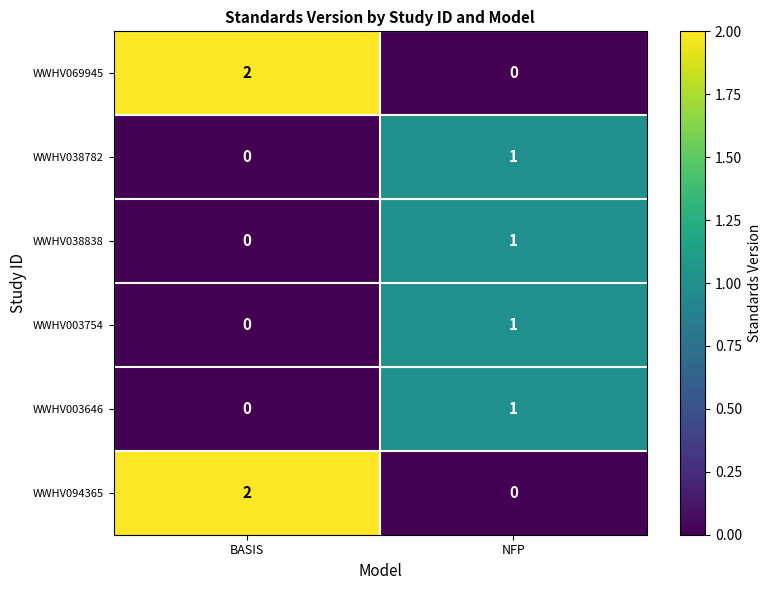

List the labels in order of WWHV038838 value, smallest first.

BASIS, NFP